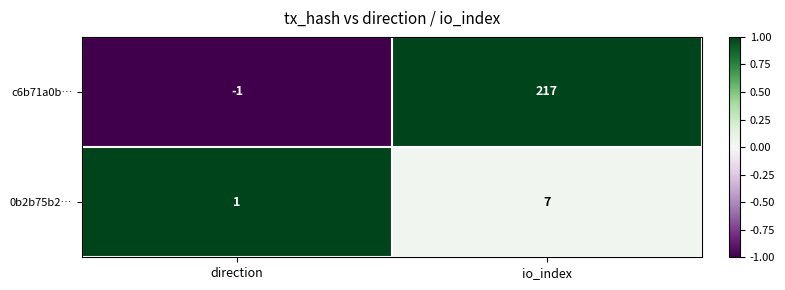

Which series changed the most between direction and io_index?

c6b71a0b…